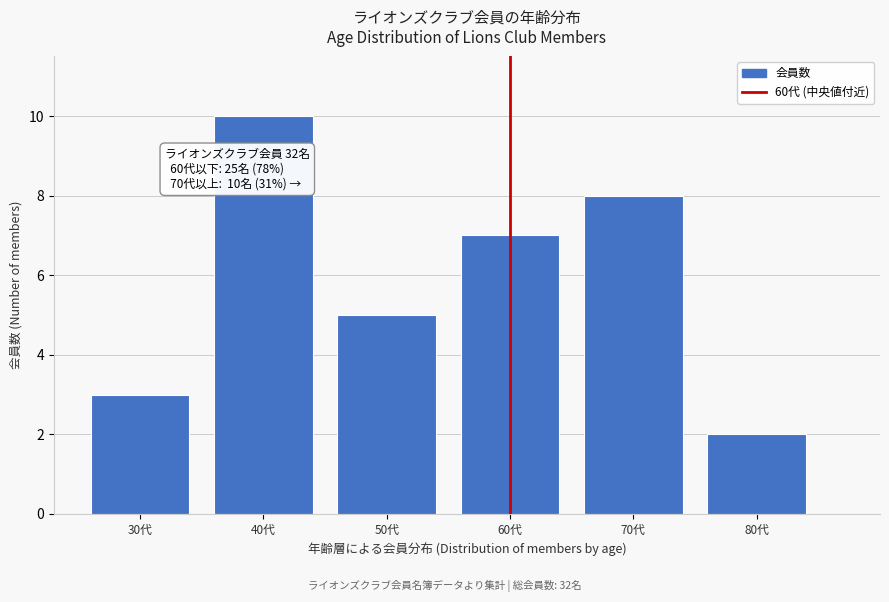

Reading right to left, list all the values displayed in this chart.

2	8	7	5	10	3